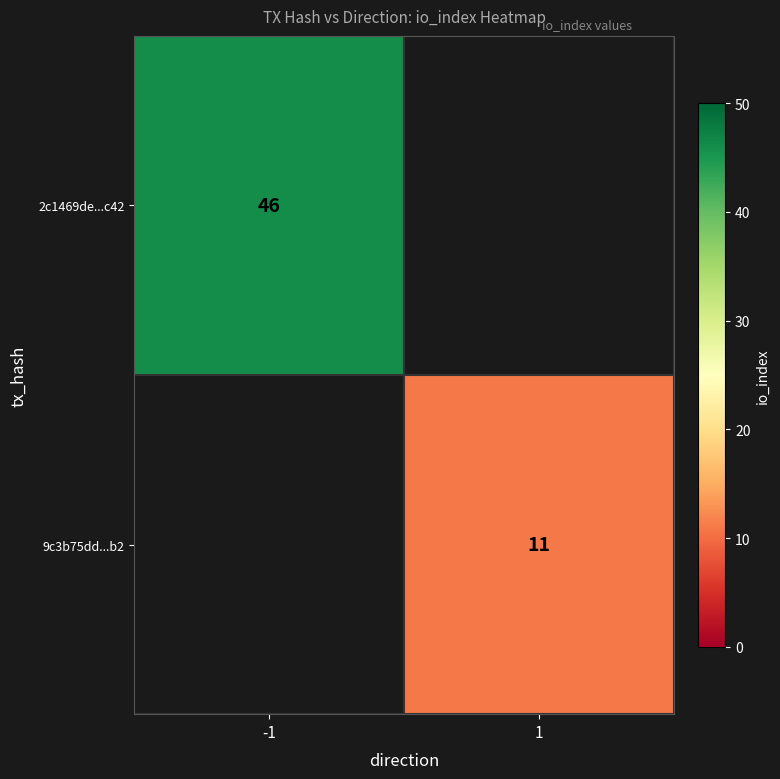

Is it true that 9c3b75dd...b2 equals 19 at 1?

False